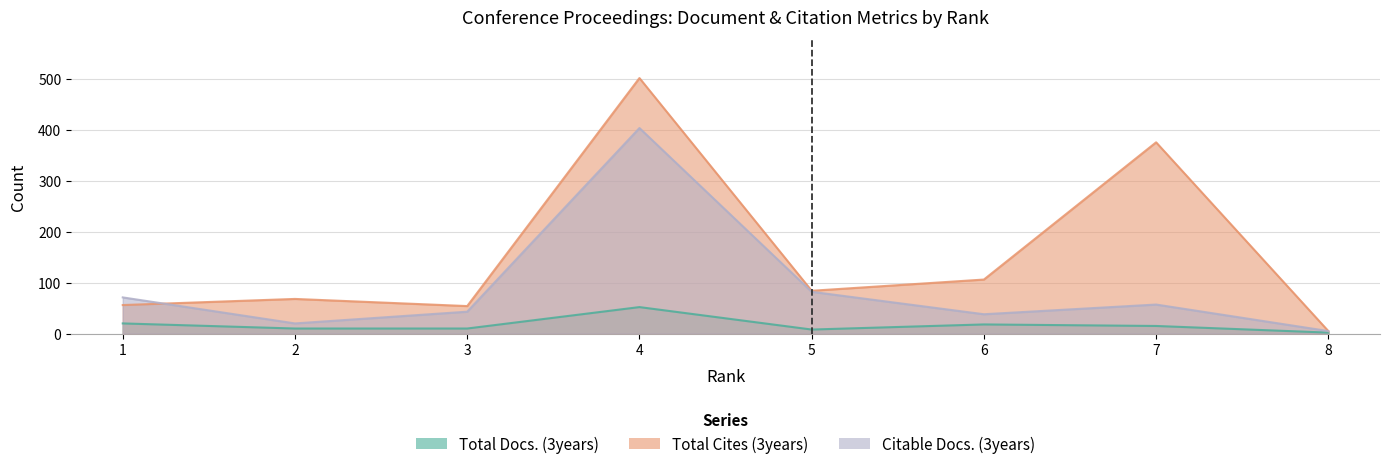

At which label does Total Docs. (3years) reach its minimum?

8